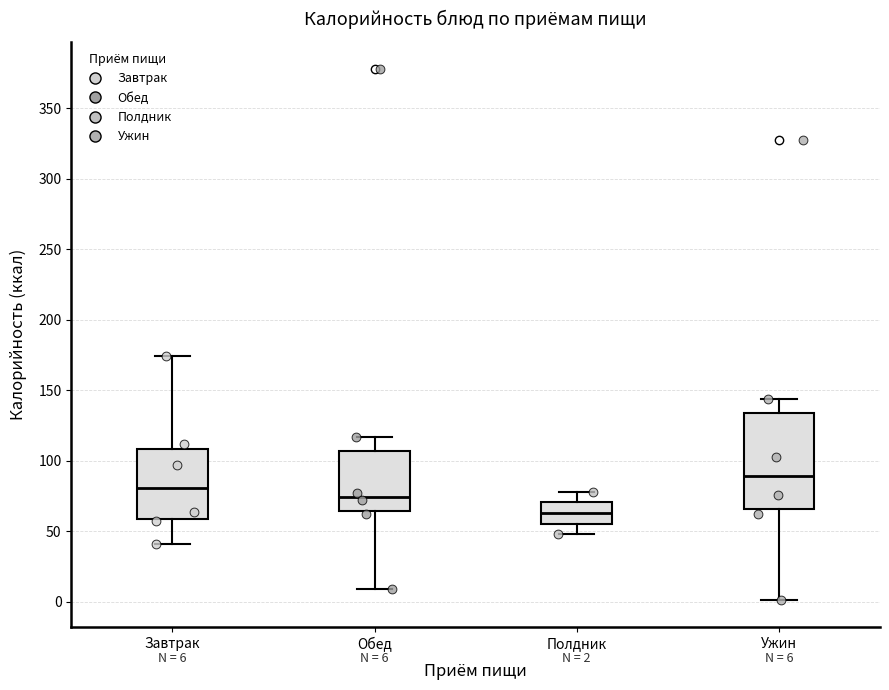

Which box is the tallest, from its lower edge to its upper edge?

Ужин